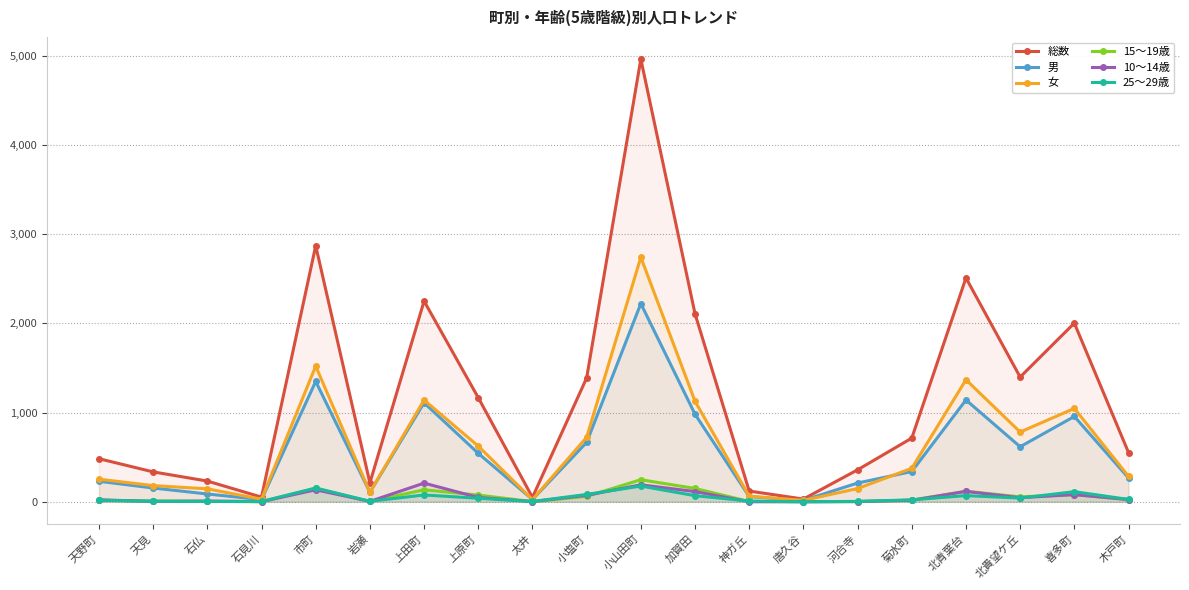

Reading right to left, what are all the values shown in this chart?

総数: 木戸町=552	喜多町=2004	北貴望ケ丘=1399	北青葉台=2511	菊水町=714	河合寺=358	唐久谷=30	神ガ丘=120	加賀田=2109	小山田町=4966	小塩町=1389	太井=49	上原町=1167	上田町=2251	岩瀬=212	市町=2872	石見川=52	石仏=232	天見=335	天野町=483
男: 木戸町=267	喜多町=957	北貴望ケ丘=617	北青葉台=1142	菊水町=339	河合寺=210	唐久谷=15	神ガ丘=58	加賀田=982	小山田町=2223	小塩町=666	太井=25	上原町=543	上田町=1110	岩瀬=106	市町=1350	石見川=24	石仏=87	天見=154	天野町=230
女: 木戸町=285	喜多町=1047	北貴望ケ丘=782	北青葉台=1369	菊水町=375	河合寺=148	唐久谷=15	神ガ丘=62	加賀田=1127	小山田町=2743	小塩町=723	太井=24	上原町=624	上田町=1141	岩瀬=106	市町=1522	石見川=28	石仏=145	天見=181	天野町=253
15～19歳: 木戸町=23	喜多町=80	北貴望ケ丘=55	北青葉台=118	菊水町=19	河合寺=1	唐久谷=1	神ガ丘=3	加賀田=149	小山田町=247	小塩町=60	太井=1	上原町=75	上田町=134	岩瀬=3	市町=150	石見川=0	石仏=5	天見=8	天野町=17
10～14歳: 木戸町=25	喜多町=80	北貴望ケ丘=45	北青葉台=116	菊水町=16	河合寺=2	唐久谷=0	神ガ丘=0	加賀田=114	小山田町=190	小塩町=72	太井=2	上原町=48	上田町=209	岩瀬=4	市町=134	石見川=1	石仏=8	天見=3	天野町=22
25～29歳: 木戸町=26	喜多町=113	北貴望ケ丘=41	北青葉台=69	菊水町=21	河合寺=4	唐久谷=0	神ガ丘=8	加賀田=68	小山田町=176	小塩町=82	太井=3	上原町=39	上田町=76	岩瀬=5	市町=154	石見川=3	石仏=3	天見=6	天野町=16